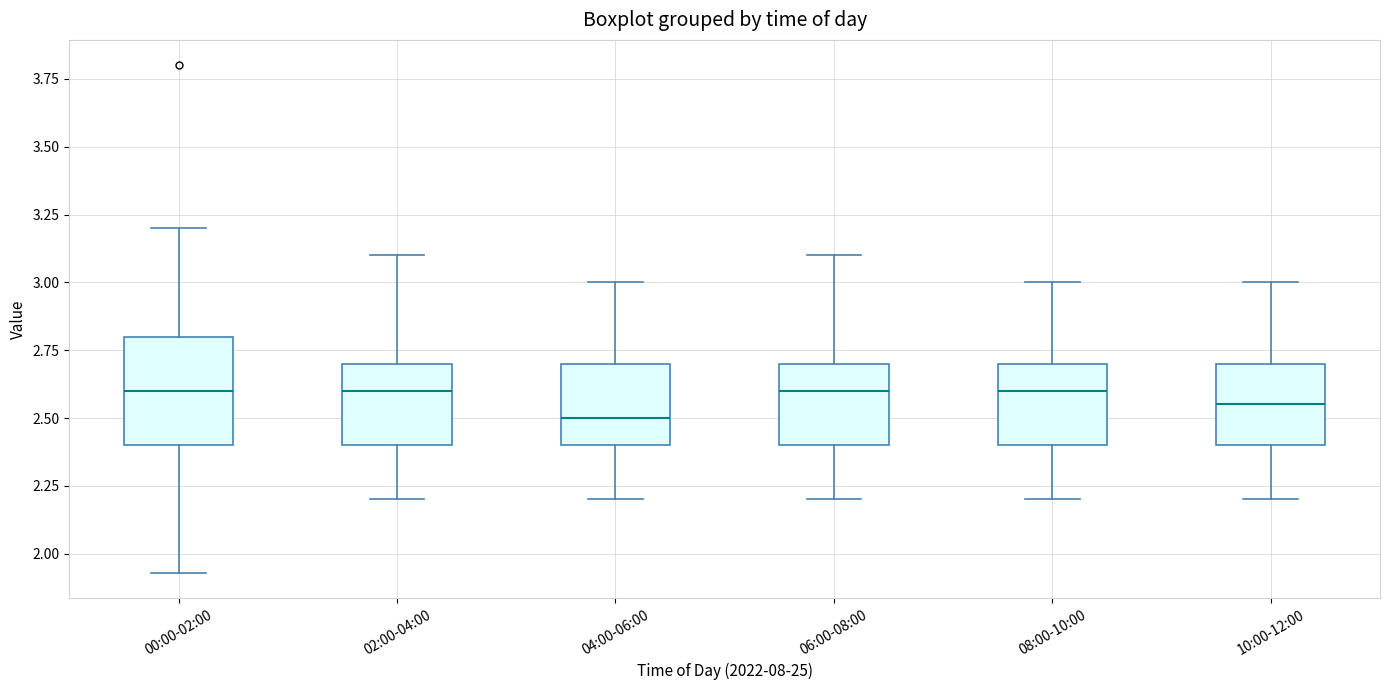

Where does the upper whisker of the box for 04:00-06:00 end on the y-axis? The values are not printed on the chart, so give them approximately, as read against the axis.

3.00